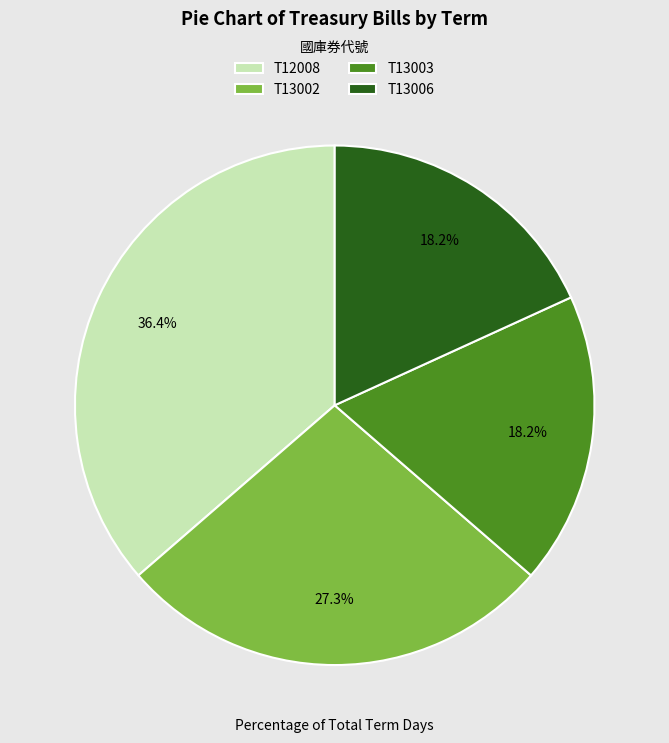

Combined, what portion of the pie is T13002 and T13003?

45.5%